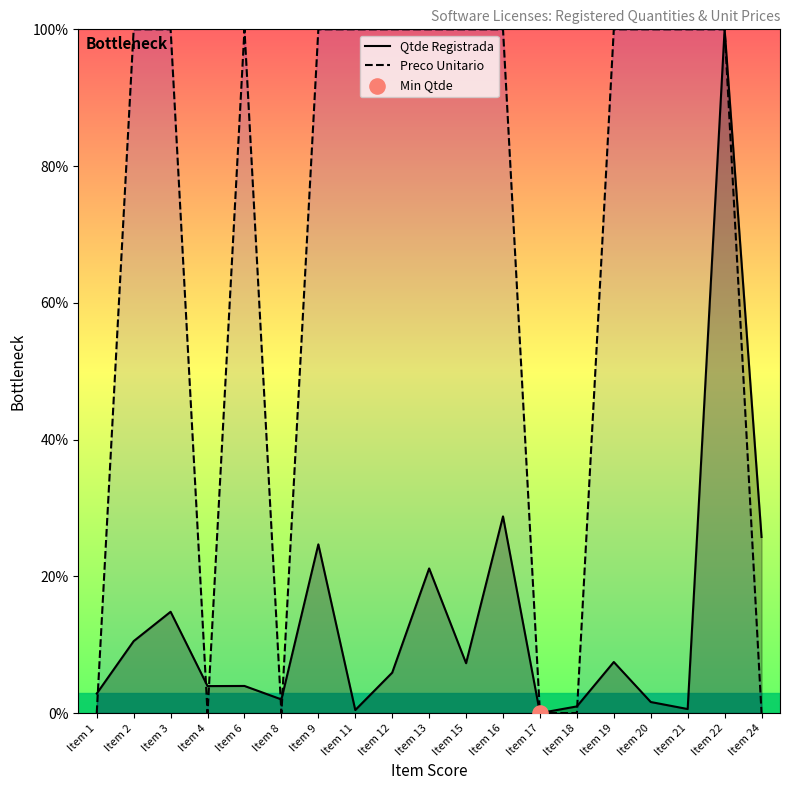

What is the total value across all series at Item 22?

200.0